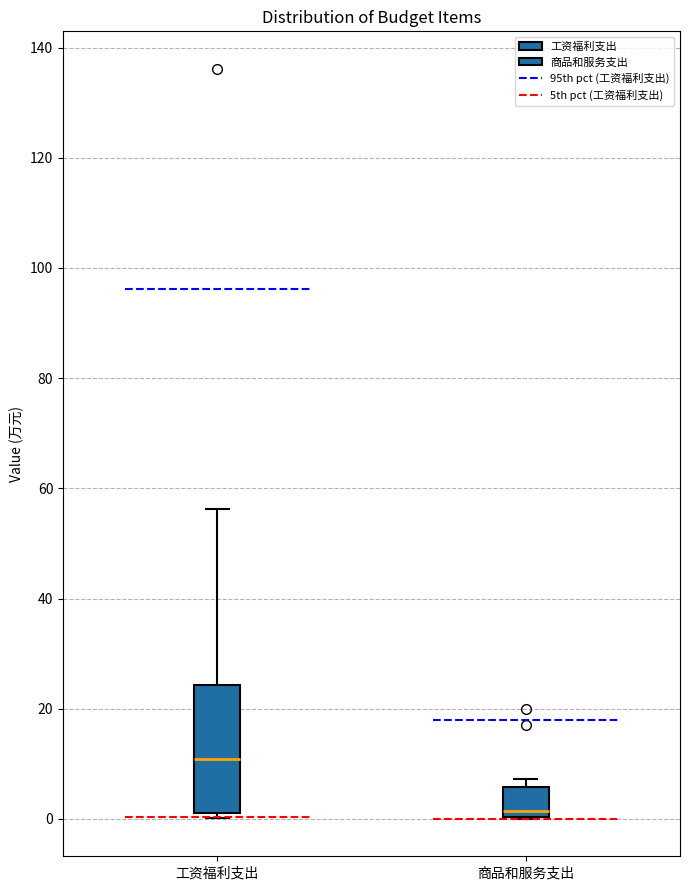

Which box has the lowest median line?

商品和服务支出